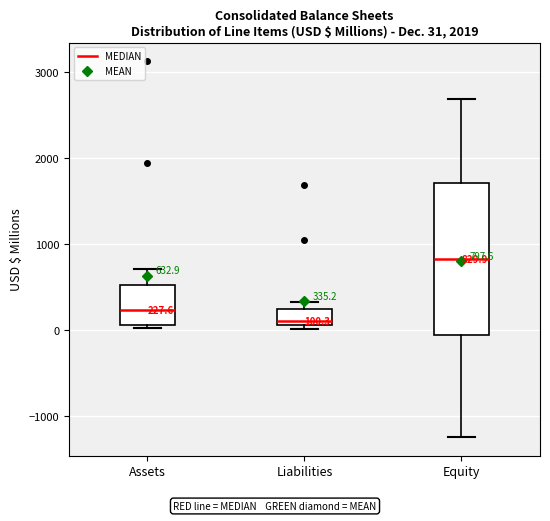

Which box's median line is the lowest?

Liabilities